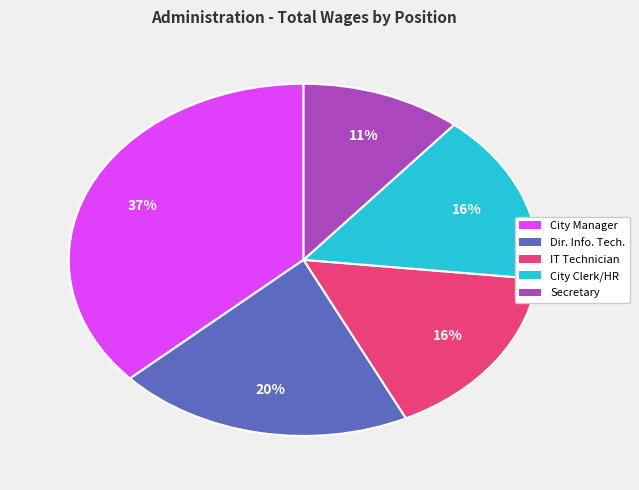

Approximately how many times larger is the value at IT Technician compared to City Clerk/HR?

1.0